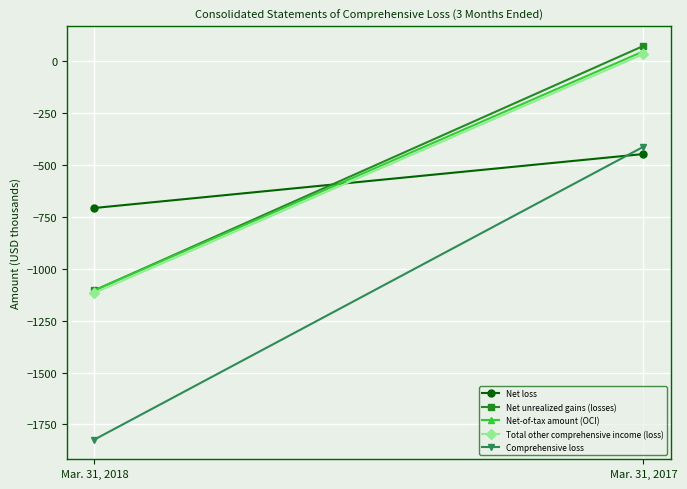

Reading left to right, what are all the values shown in this chart?

Net loss: -707	-447
Net unrealized gains (losses): -1104	74
Net-of-tax amount (OCI): -1104	48
Total other comprehensive income (loss): -1116	35
Comprehensive loss: -1823	-412